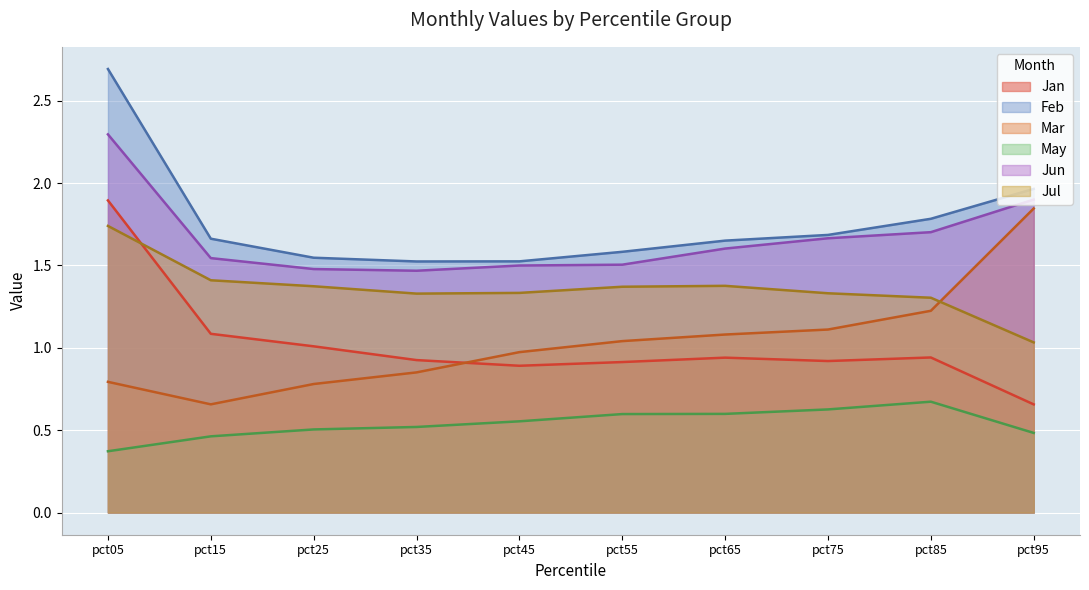

Reading left to right, what are all the values shown in this chart?

Jan: 1.9	1.1	1.0	0.9	0.9	0.9	0.9	0.9	0.9	0.7
Feb: 2.7	1.7	1.5	1.5	1.5	1.6	1.7	1.7	1.8	2.0
Mar: 0.8	0.7	0.8	0.9	1.0	1.0	1.1	1.1	1.2	1.8
May: 0.4	0.5	0.5	0.5	0.6	0.6	0.6	0.6	0.7	0.5
Jun: 2.3	1.5	1.5	1.5	1.5	1.5	1.6	1.7	1.7	1.9
Jul: 1.7	1.4	1.4	1.3	1.3	1.4	1.4	1.3	1.3	1.0